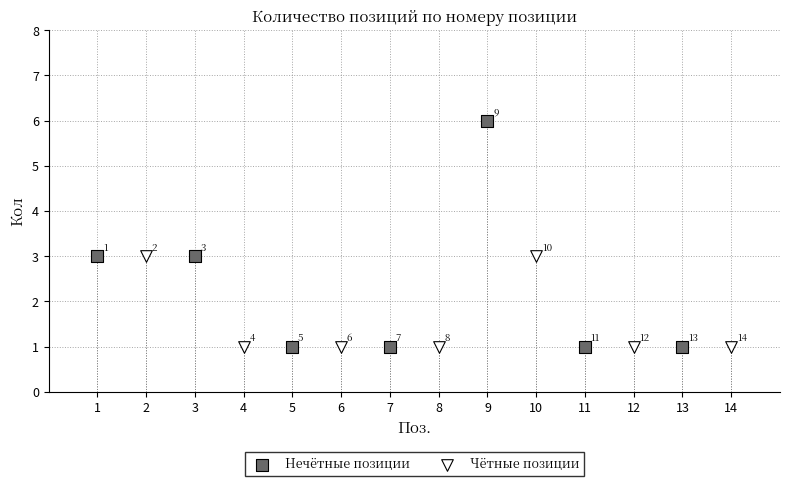

Which series reaches the maximum Y coordinate?

Нечётные позиции